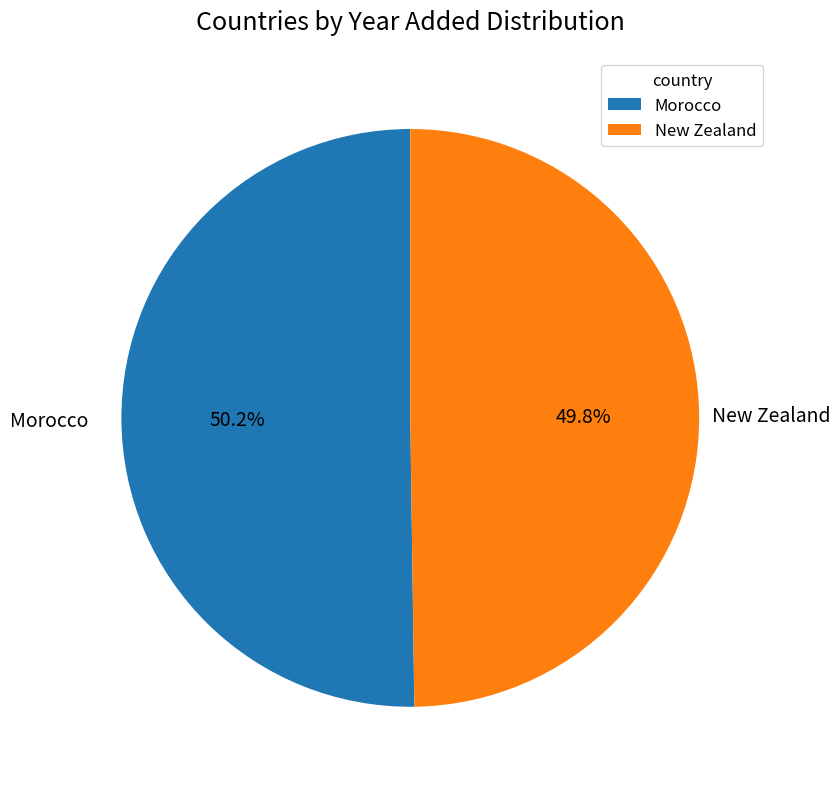

Combined, do Morocco and New Zealand account for over 50%?

Yes